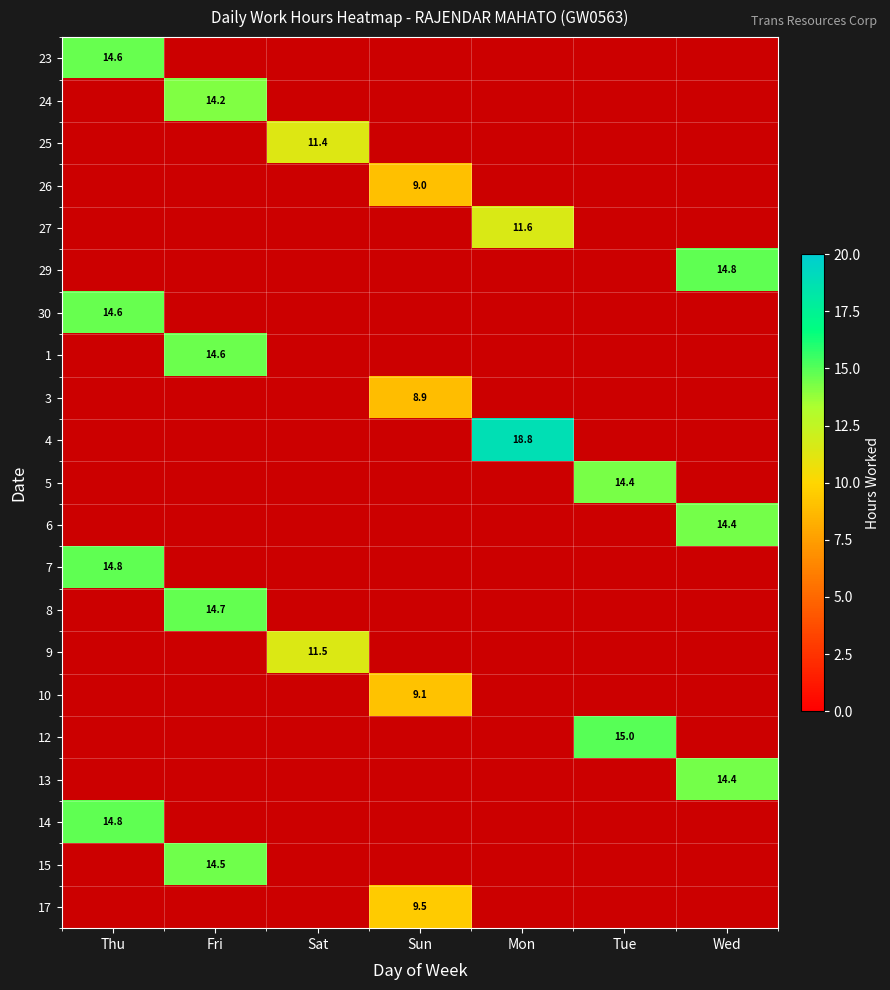

Is it true that 29 equals 19.8 at Wed?

False